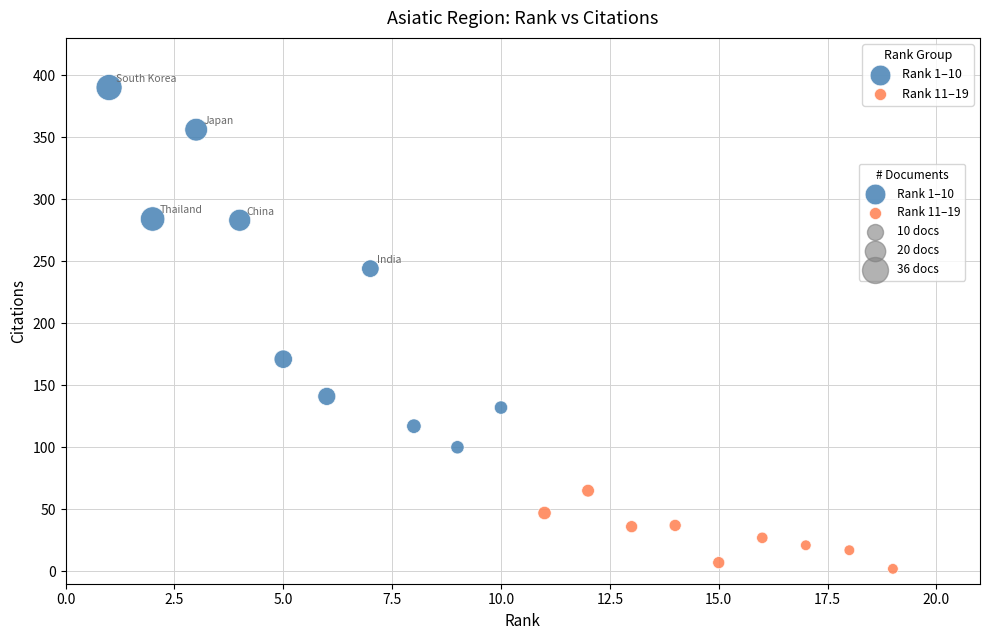

Which series reaches the minimum Y coordinate?

Rank 11–19